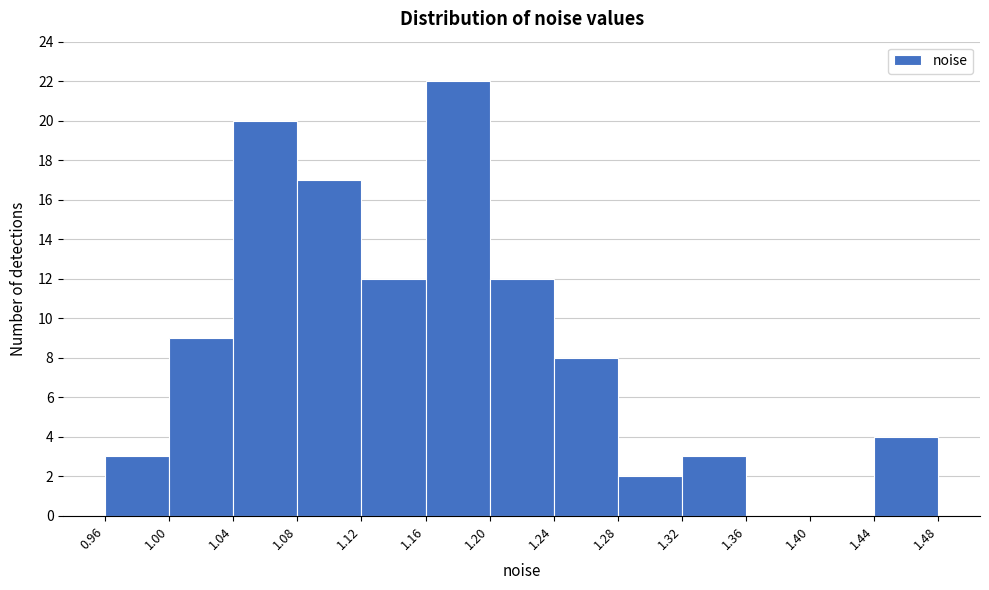

How tall is the bar that spans 1.08 to 1.12 on the x-axis? The values are not printed on the chart, so give them approximately, as read against the axis.

17